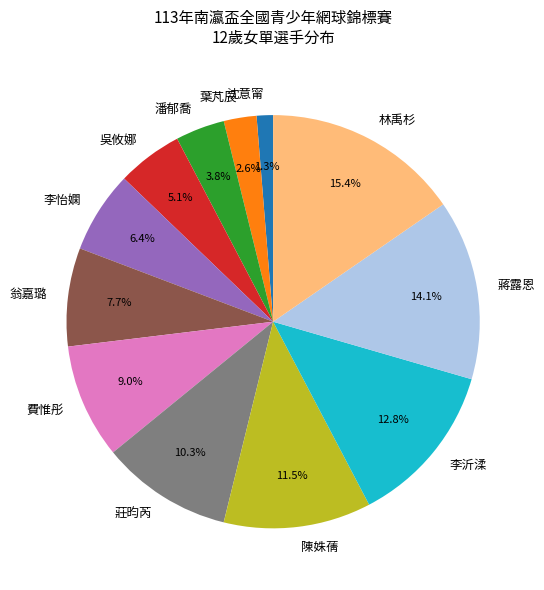

Count the number of slices in the pie.

12